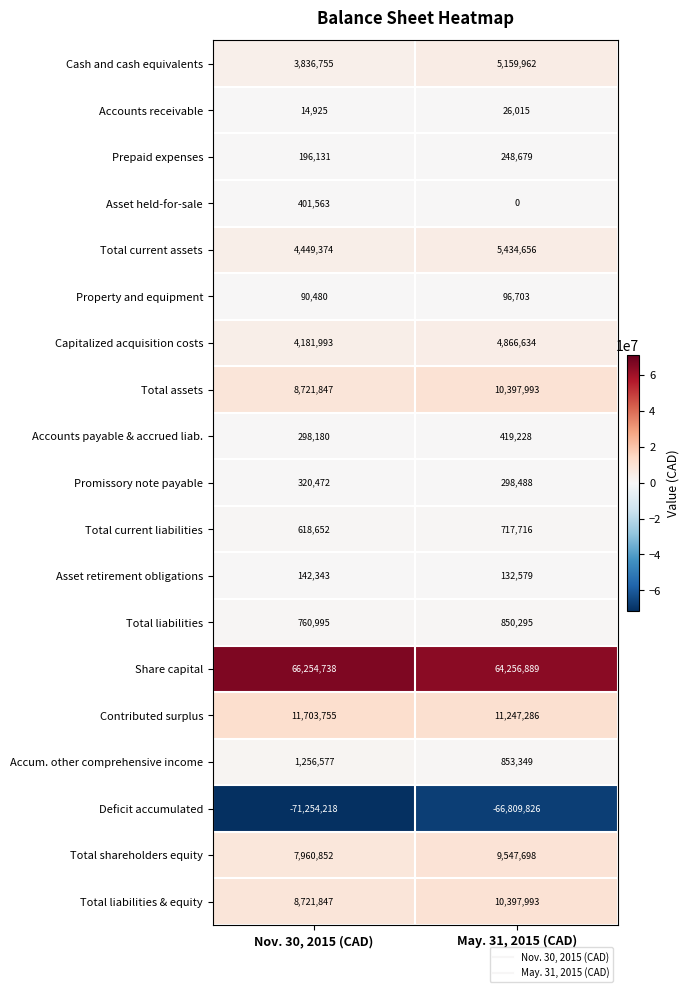

What is the average value of the Capitalized acquisition costs series?

4524314